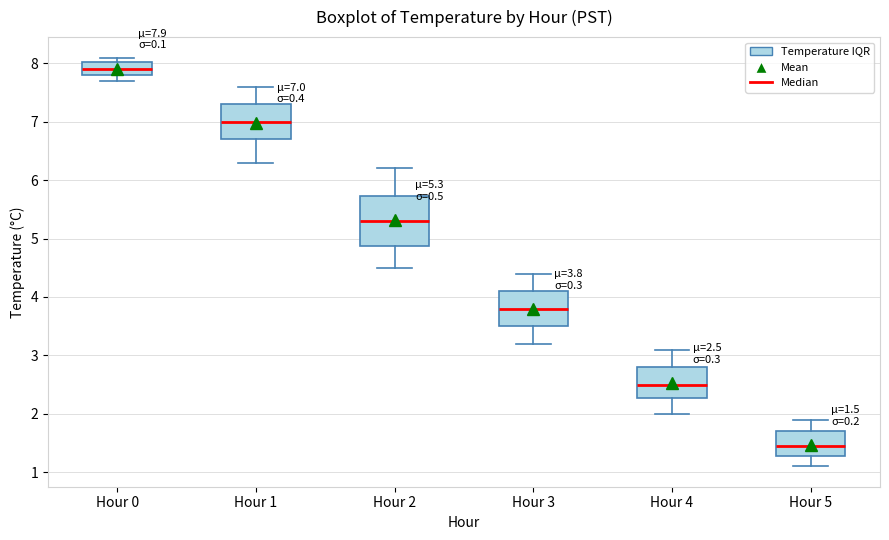

Which box has the highest median line?

Hour 0